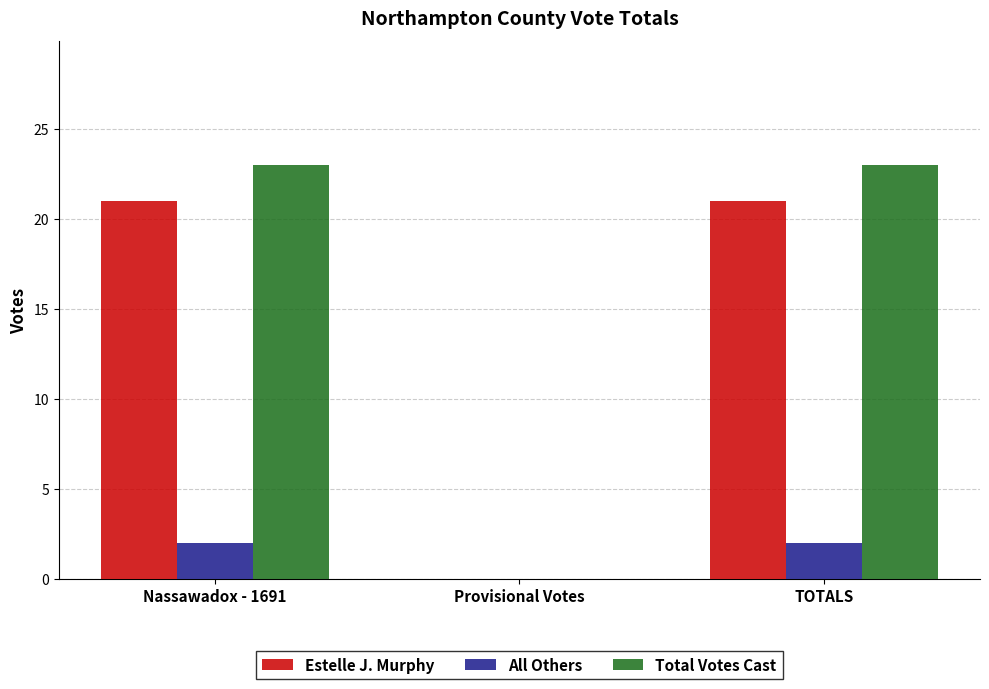

What is the maximum value for Estelle J. Murphy?

21